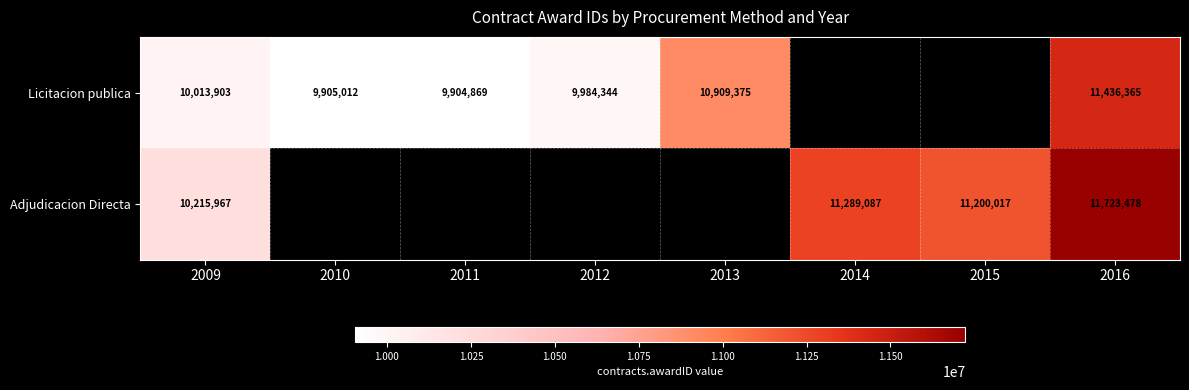

True or false: Licitacion publica has a value of 9904869 at 2011.

True